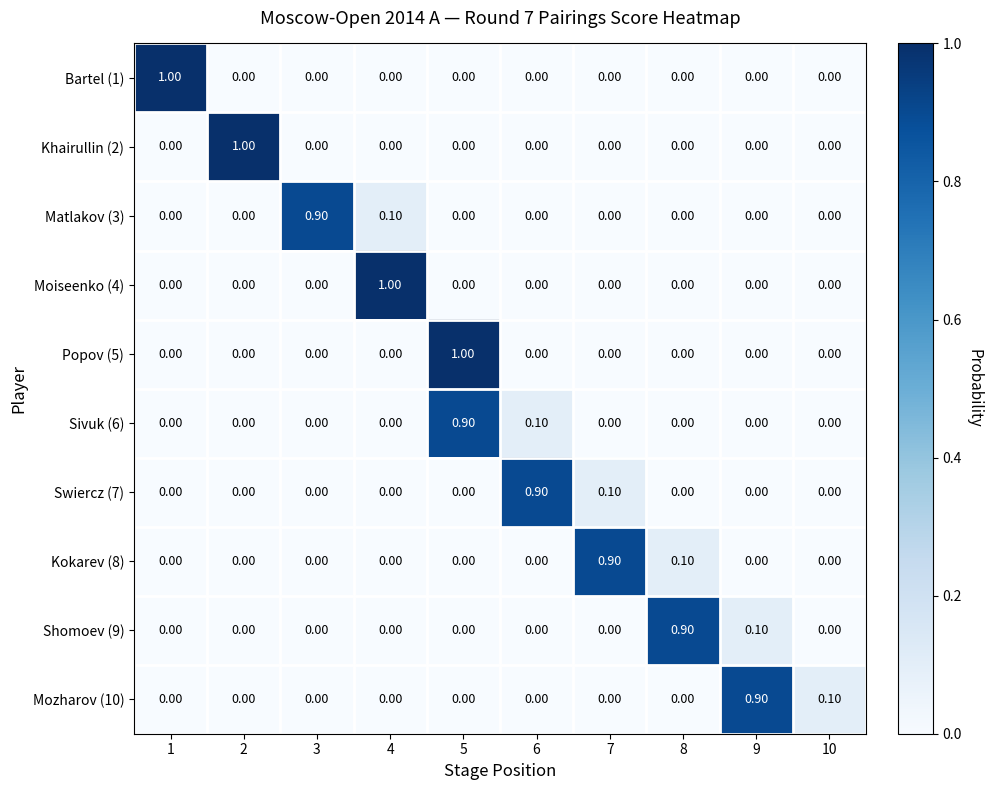

What is the sum of all Moiseenko (4) values?

1.0